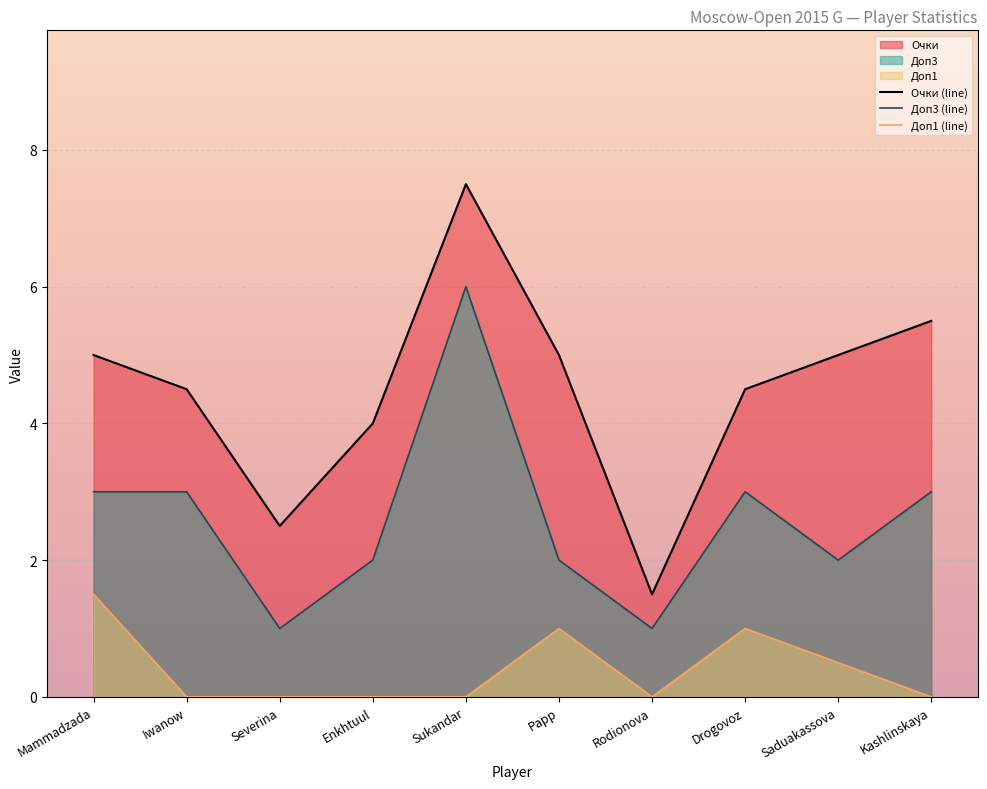

At Severina, list the series in order from smallest to largest.

Доп1 (line), Доп3 (line), Очки (line)